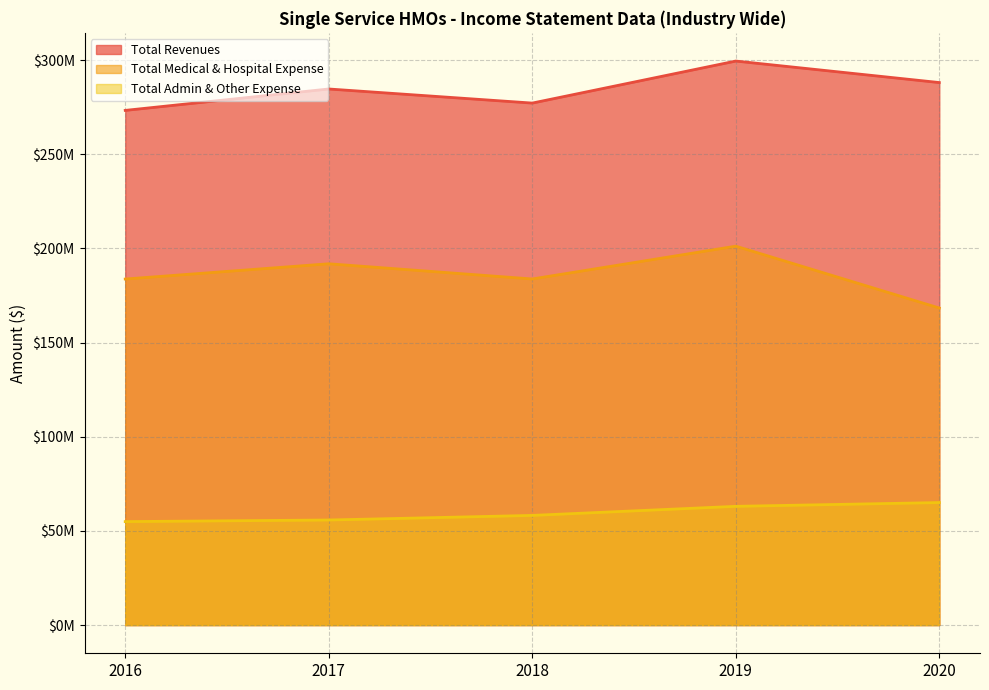

Is the value of Total Medical & Hospital Expense at 2020 greater than the value of Total Revenues at 2017?

No